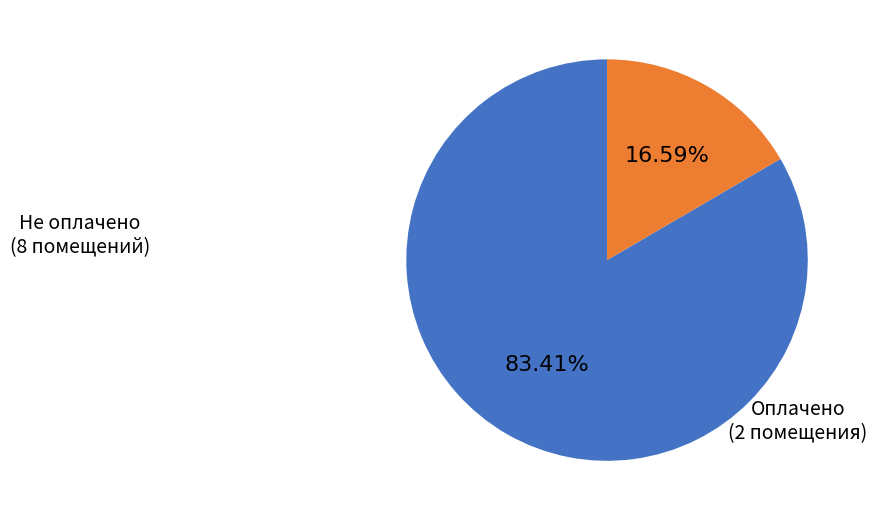

Is there any slice that represents more than half of the pie?

Yes